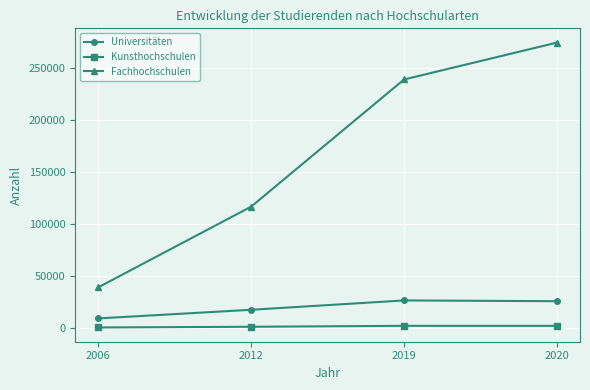

What is the minimum value for Fachhochschulen?

38954